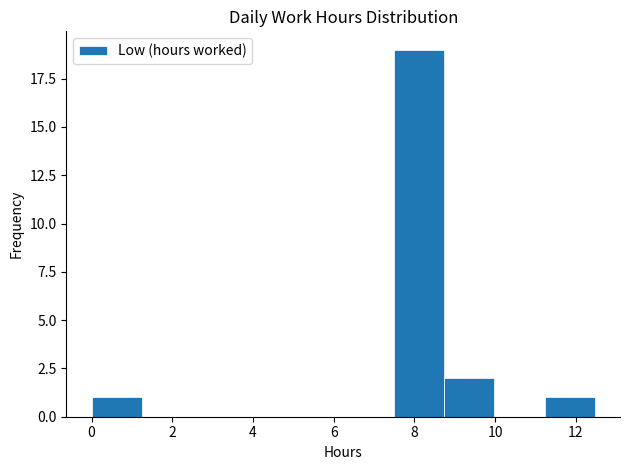

How tall is the bar that spans 11.2 to 12.4 on the x-axis? Neither the bar edges nor the heights are printed on the chart, so give them approximately, as read against the axes.

1